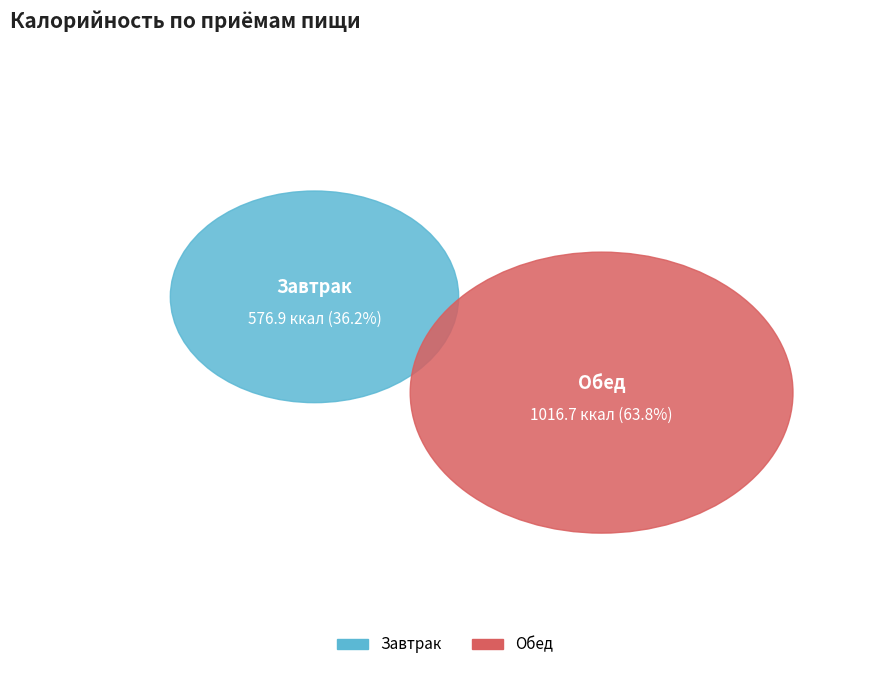

True or false: Завтрак accounts for 36% of the total.

True